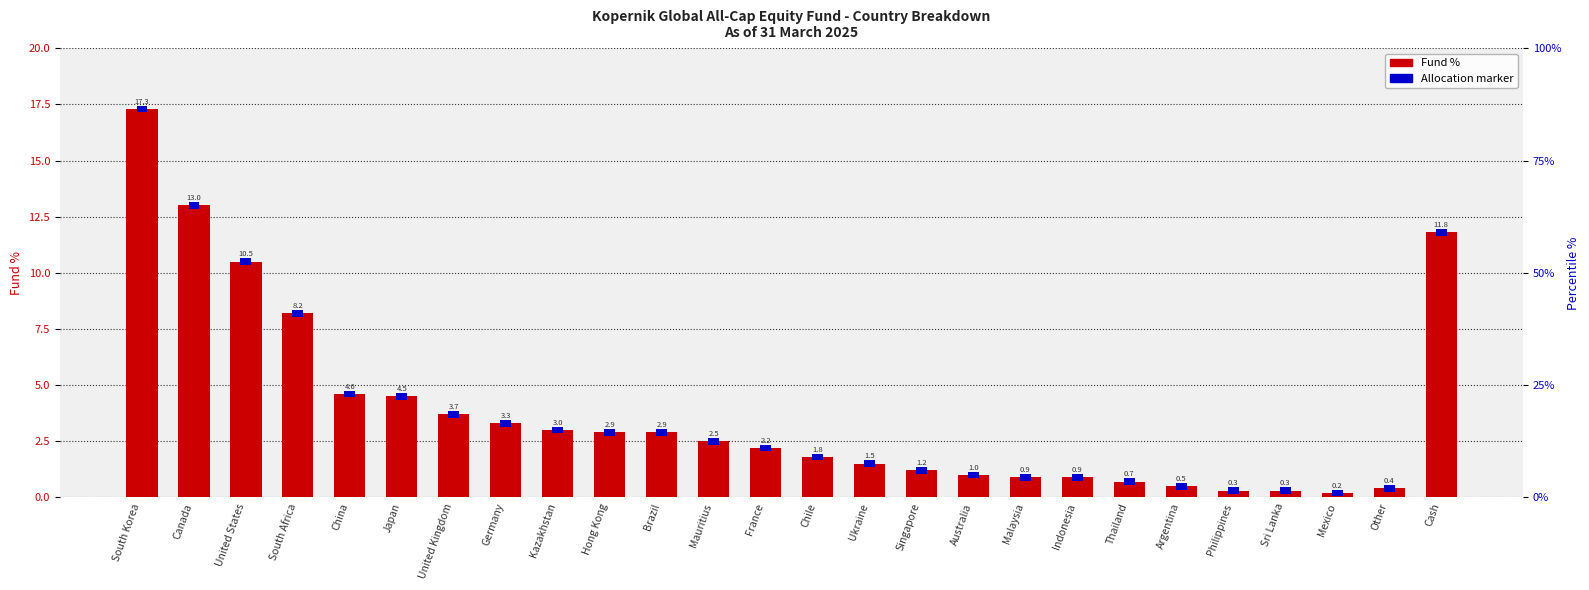

What is the average value of the Allocation marker series?

0.3